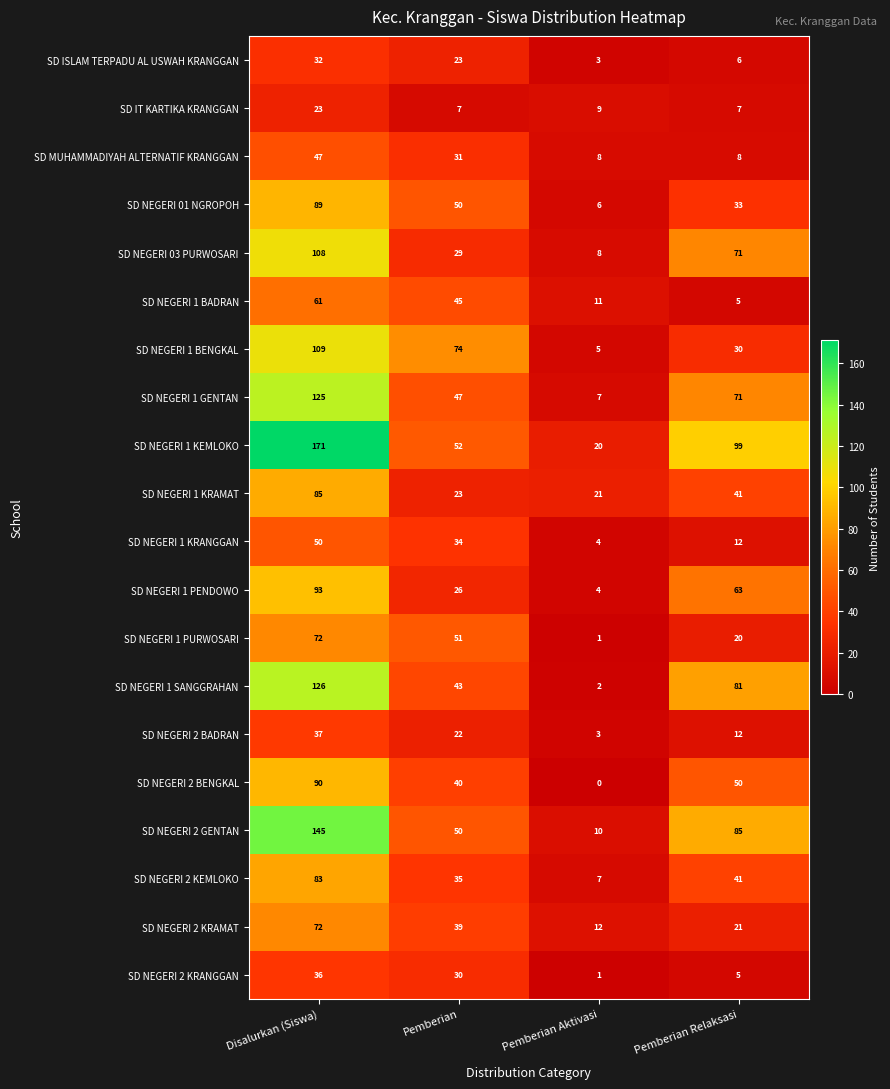

At which category is the sum across all series the highest?

Disalurkan (Siswa)